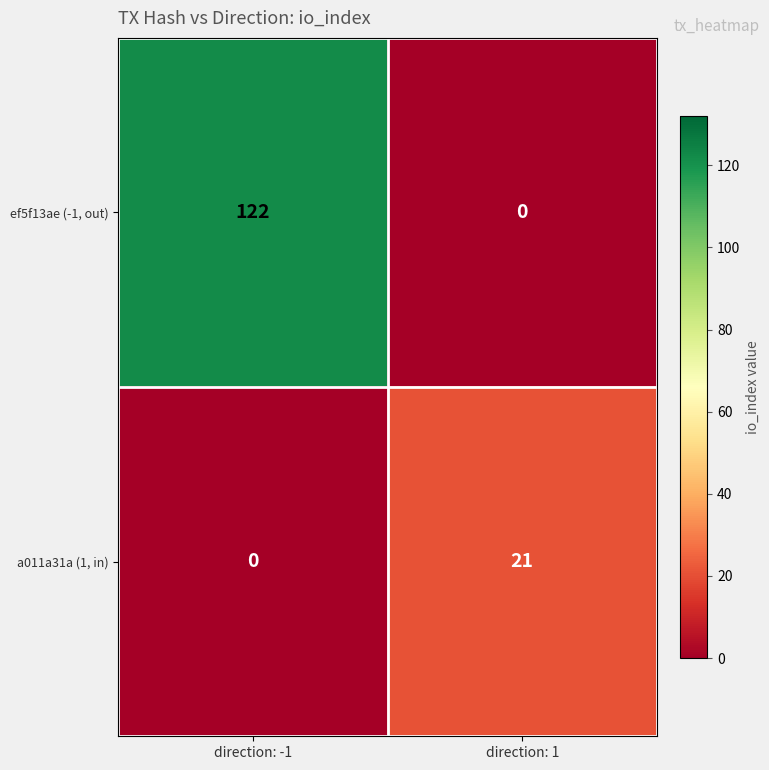

What is the difference between the ef5f13ae (-1, out) values at direction: 1 and direction: -1?

122